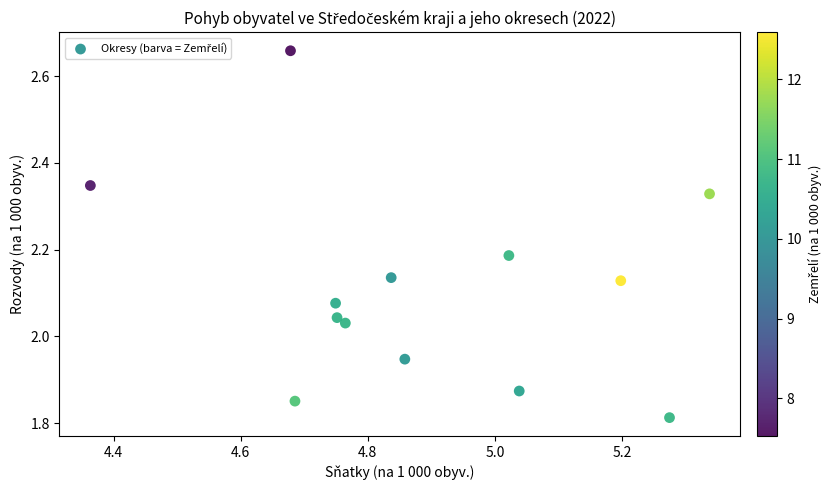

What is the range of X values (max minus min)?

1.0